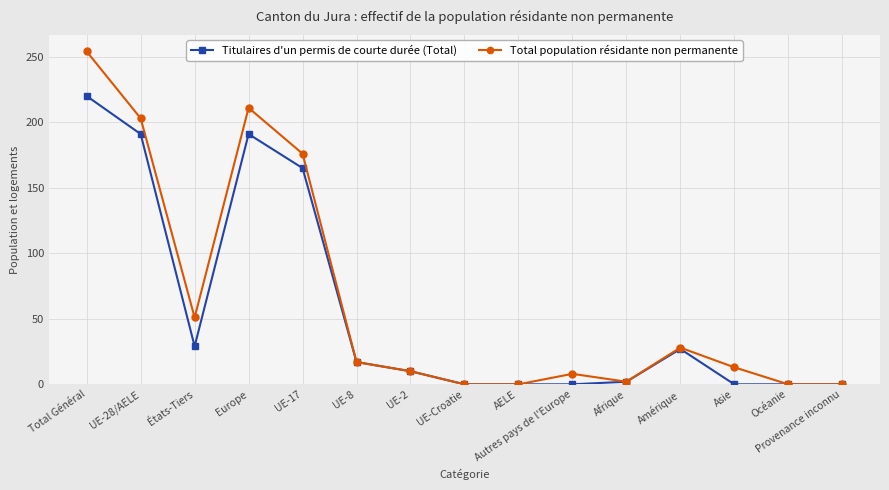

Reading left to right, extract all data points from this chart.

Titulaires d'un permis de courte durée (Total): Total Général=220	UE-28/AELE=191	États-Tiers=29	Europe=191	UE-17=165	UE-8=17	UE-2=10	UE-Croatie=0	AELE=0	Autres pays de l'Europe=0	Afrique=2	Amérique=27	Asie=0	Océanie=0	Provenance inconnu=0
Total population résidante non permanente: Total Général=254	UE-28/AELE=203	États-Tiers=51	Europe=211	UE-17=176	UE-8=17	UE-2=10	UE-Croatie=0	AELE=0	Autres pays de l'Europe=8	Afrique=2	Amérique=28	Asie=13	Océanie=0	Provenance inconnu=0